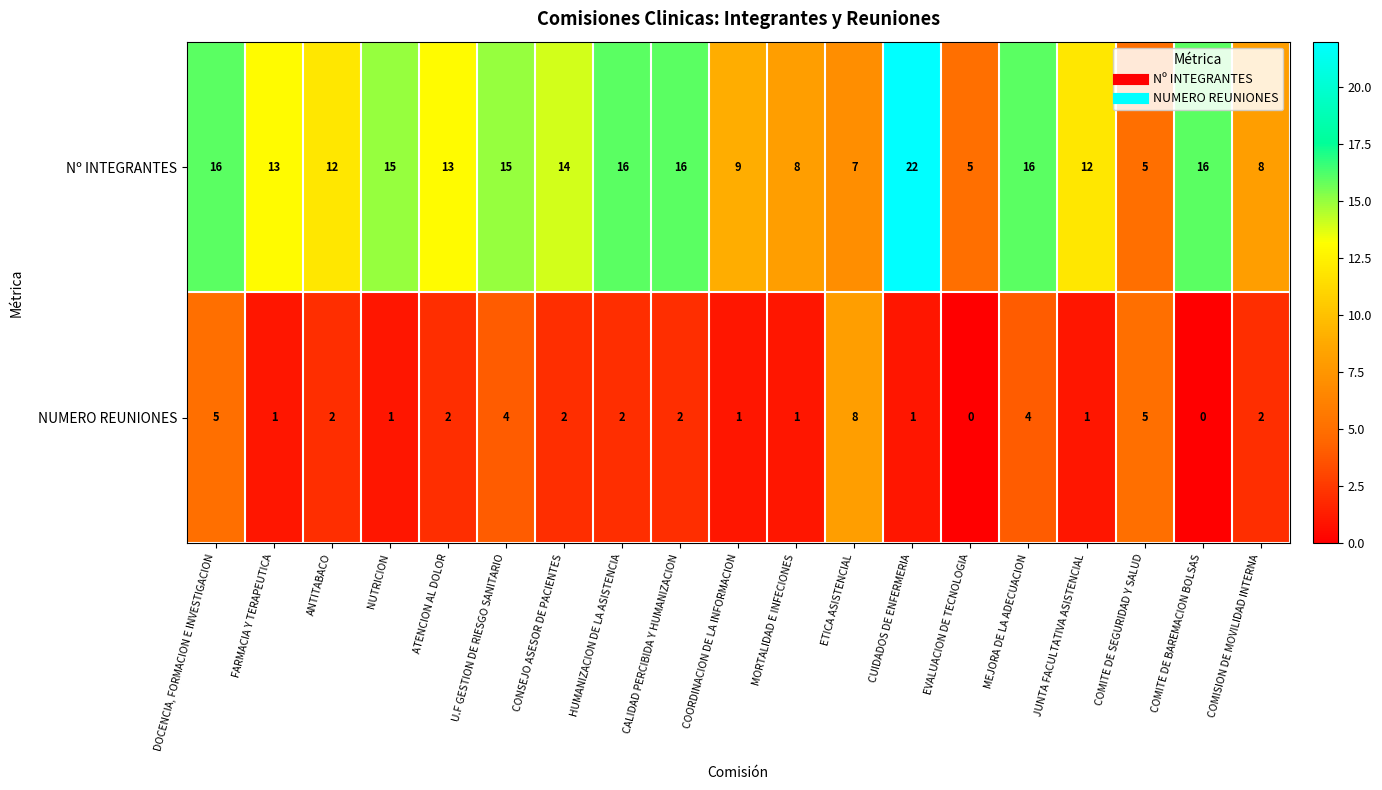

At which category is the sum across all series the highest?

CUIDADOS DE ENFERMERIA